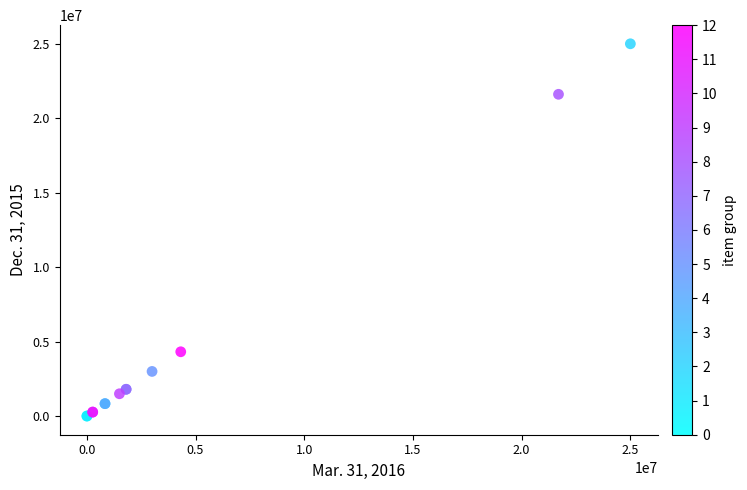

What Y value in the scatter plot is closest to 12500000?

4319792